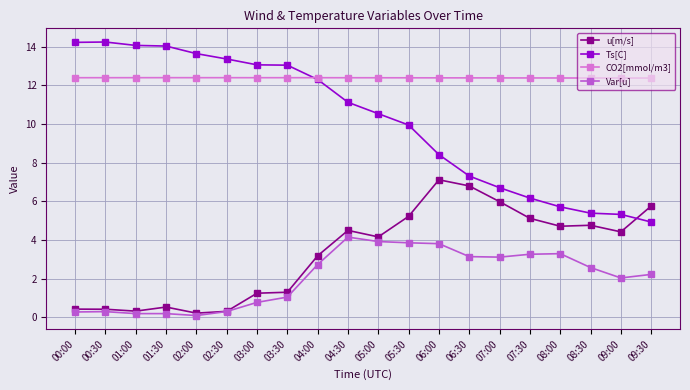

How many values in the Ts[C] series are below 11?

10